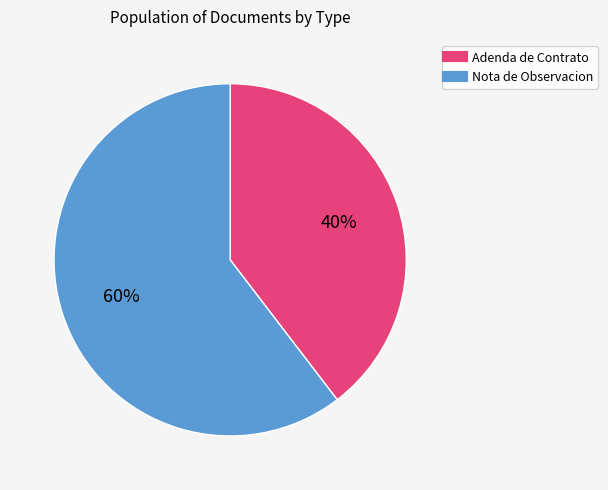

To the nearest percent, what is the combined percentage of Adenda de Contrato and Nota de Observacion?

100%